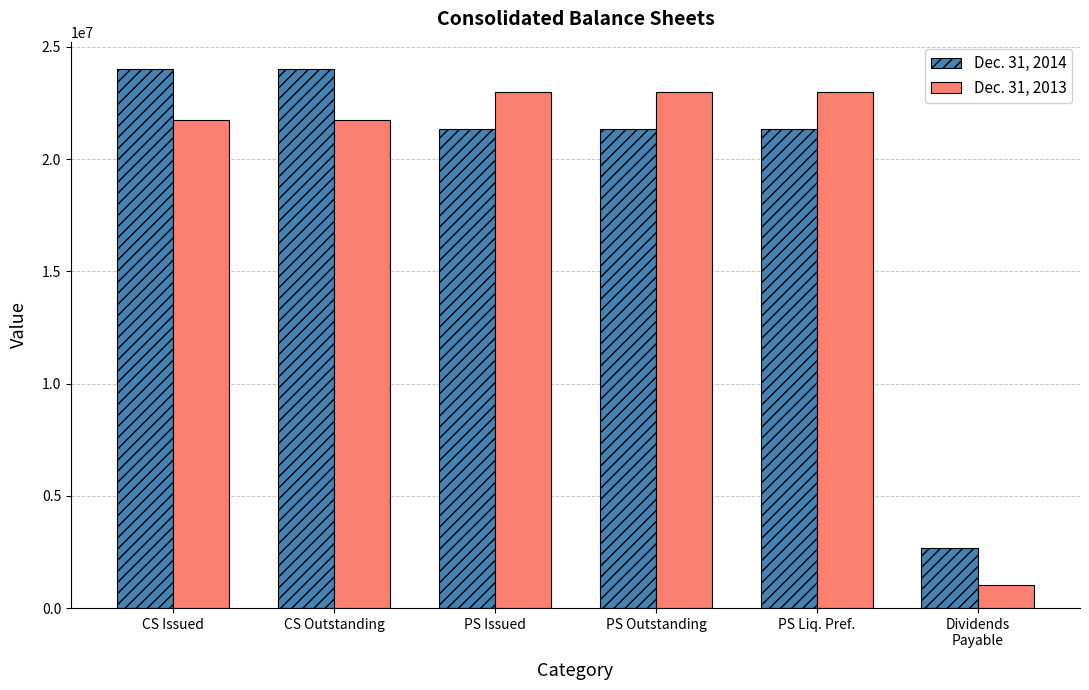

Which series has the largest range (max minus min)?

Dec. 31, 2013